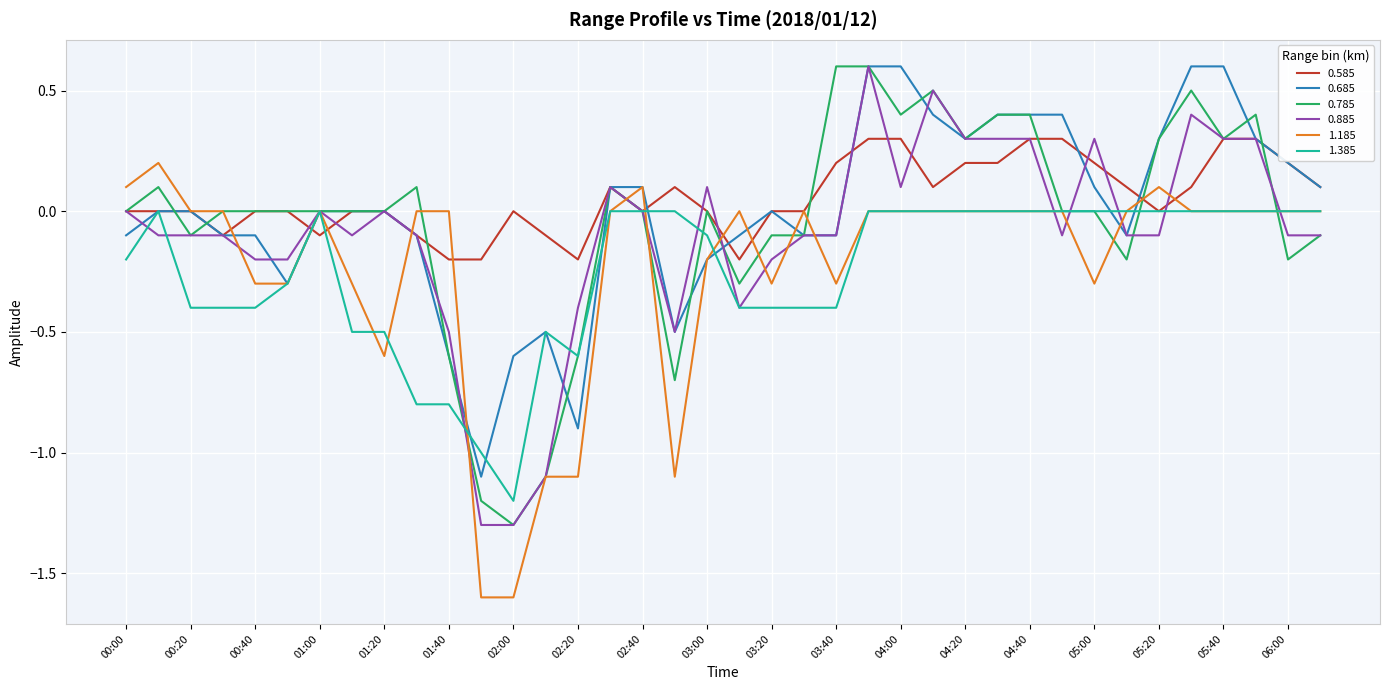

At how many categories does at least one series exceed -1?

38